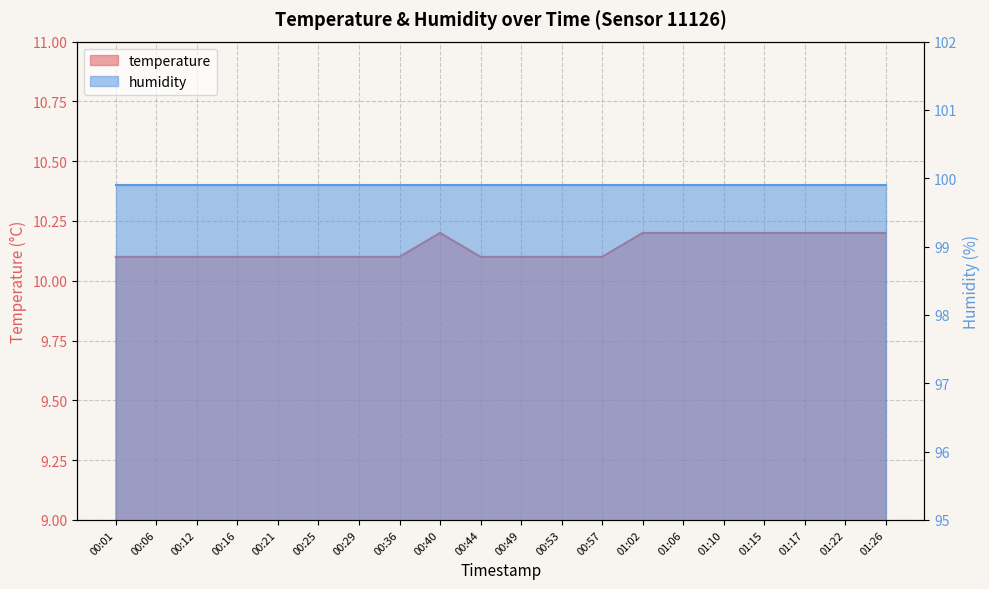

Reading left to right, list all the values displayed in this chart.

10.1	10.1	10.1	10.1	10.1	10.1	10.1	10.1	10.2	10.1	10.1	10.1	10.1	10.2	10.2	10.2	10.2	10.2	10.2	10.2